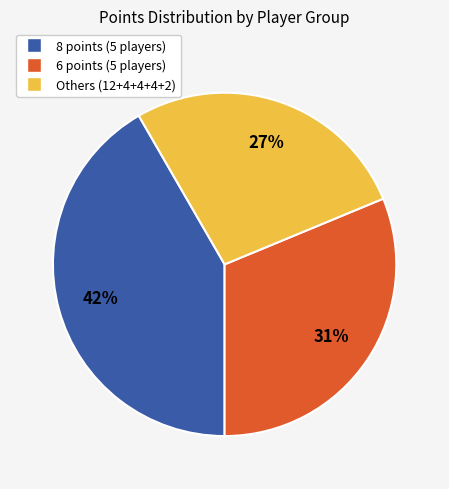

To the nearest percent, what is the average slice percentage?

33%